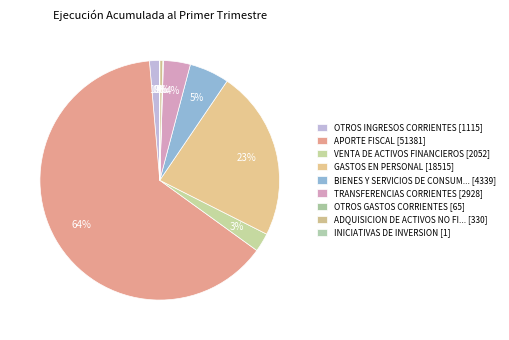

Count the number of slices in the pie.

9